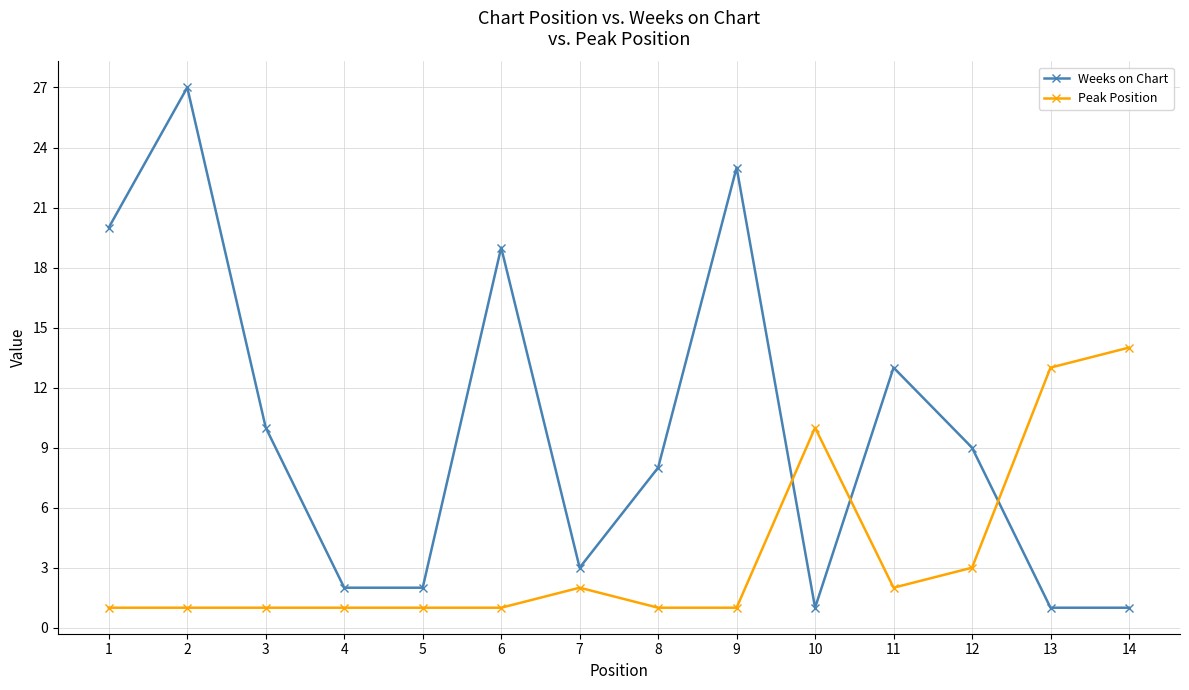

Is the value of Weeks on Chart at 6 greater than the value of Peak Position at 5?

Yes